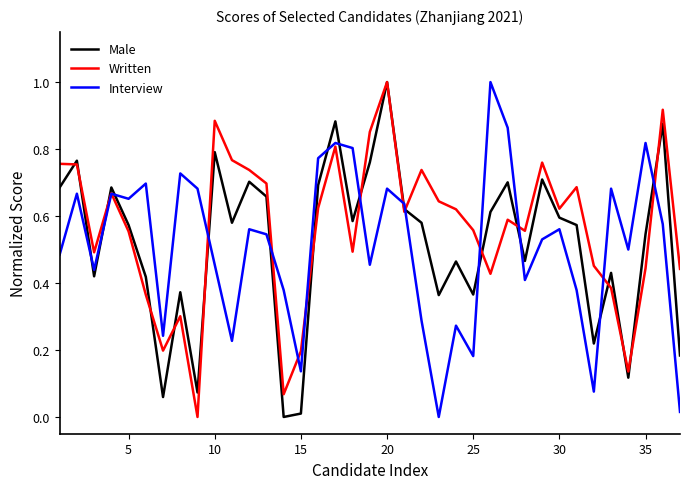

Does the chart display data point markers on the line(s)?

No